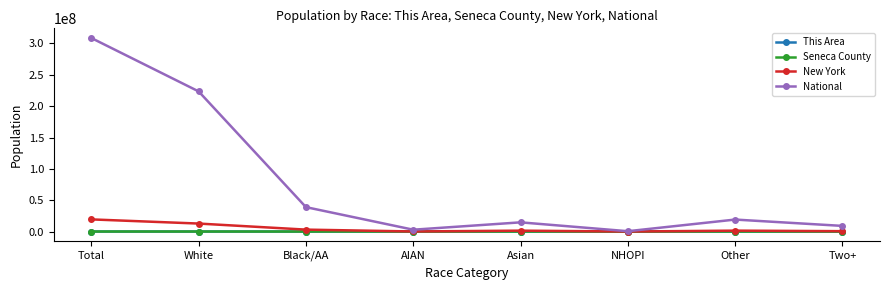

Which category has the highest value in the National series?

Total